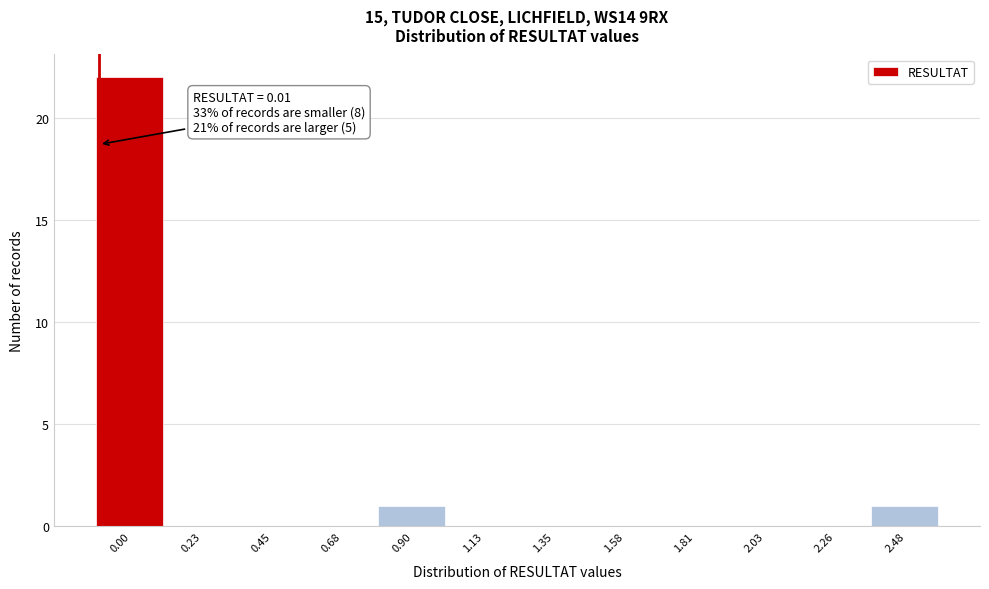

Reading left to right, what are all the values shown in this chart?

0.00=22	0.23=0	0.45=0	0.68=0	0.90=1	1.13=0	1.35=0	1.58=0	1.81=0	2.03=0	2.26=0	2.48=1